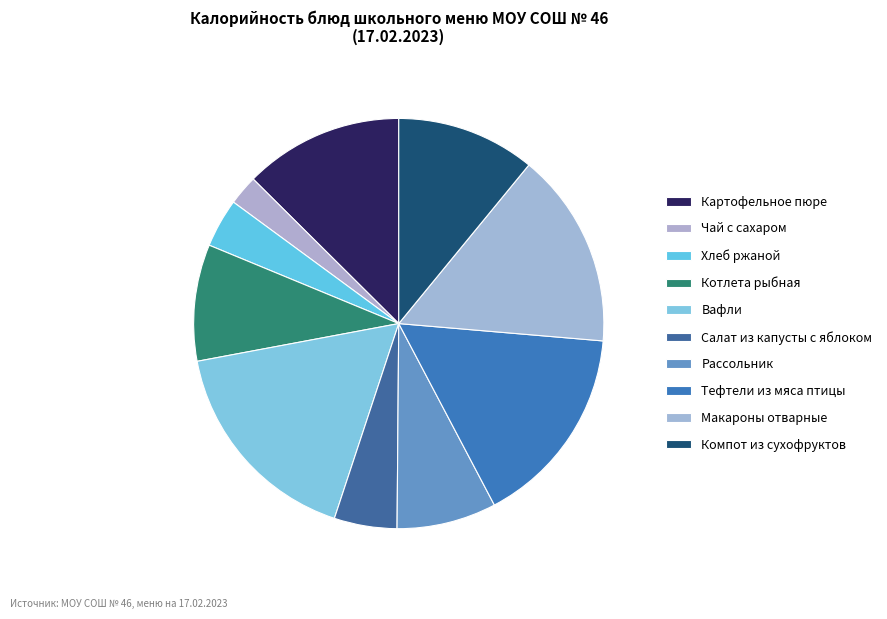

What percentage is the Салат из капусты с яблоком slice, to the nearest percent?

5%